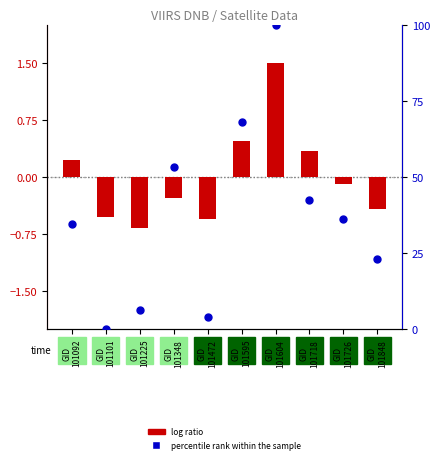

At how many categories does at least one series exceed 86?

1